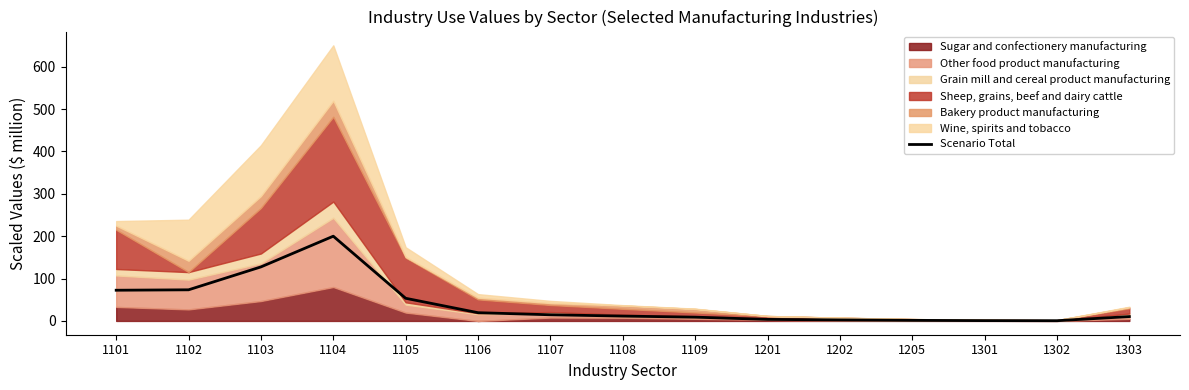

True or false: the data has more than 1 interior local peaks.

False